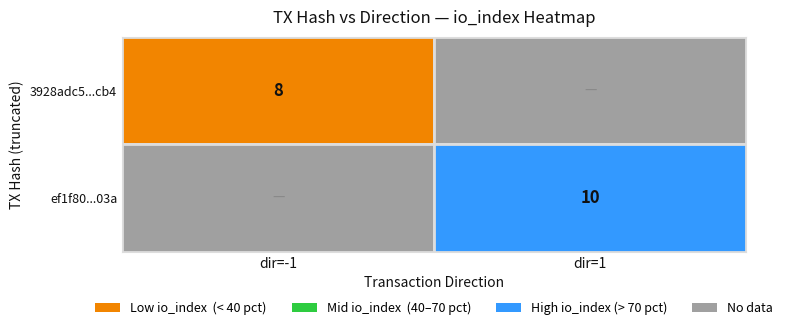

True or false: ef1f80d124ebe3fe4b7372b814b6f319901403a has a value of 10 at io_index.

True